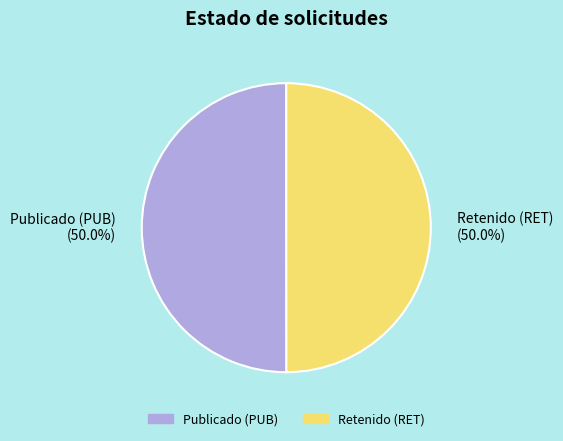

Do Retenido (RET) (50.0%) and Publicado (PUB) (50.0%) together represent more than half of the pie?

Yes